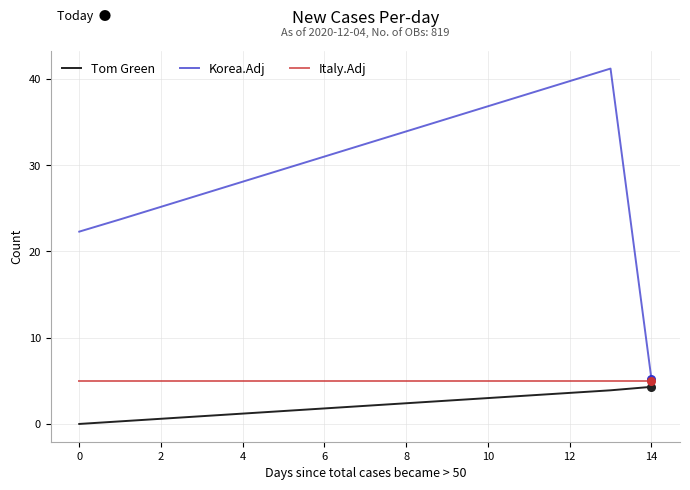

Which series has the largest range (max minus min)?

Korea.Adj